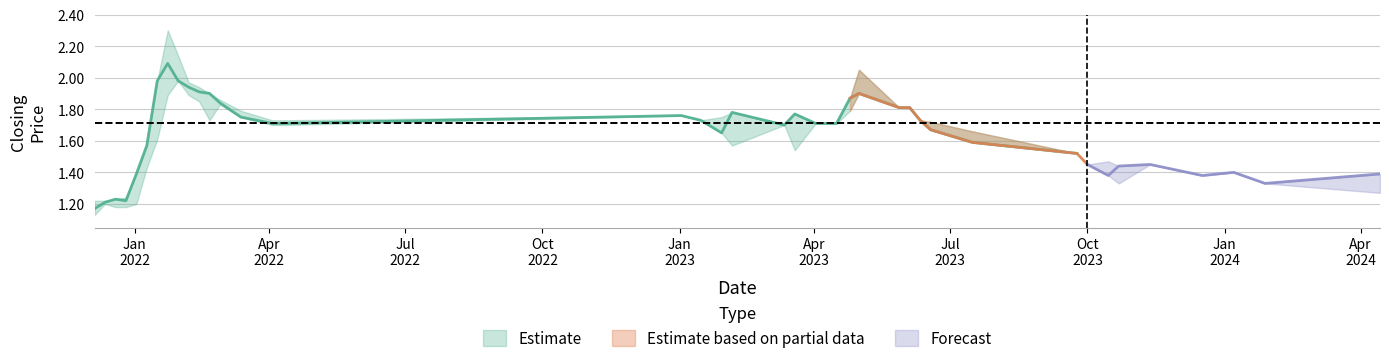

How many series are shown in this chart?

3